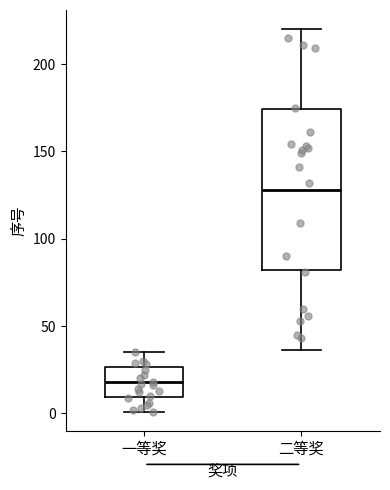

Reading left to right, transcribe this box plot: for each box, give where its median line is, the range the box spans, and where its two whiskers end, as read against the y-axis. The values are not printed on the chart, so give them approximately, as read against the axis.

一等奖: median 20, box 10 to 25, whiskers 0 to 35
二等奖: median 130, box 80 to 175, whiskers 35 to 220